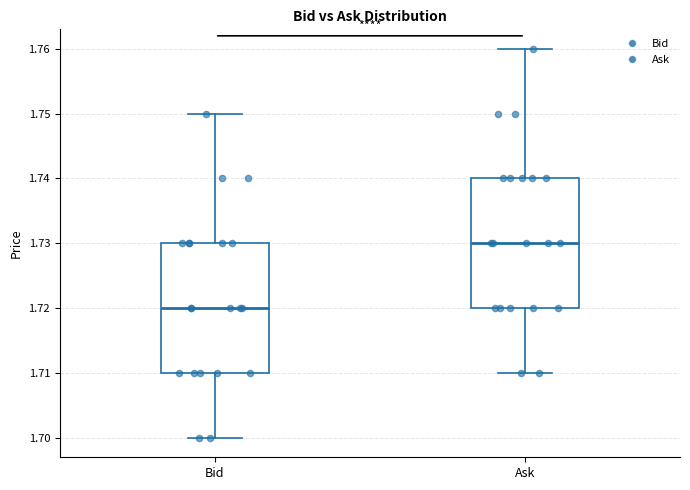

Which box has the lowest median line?

Bid